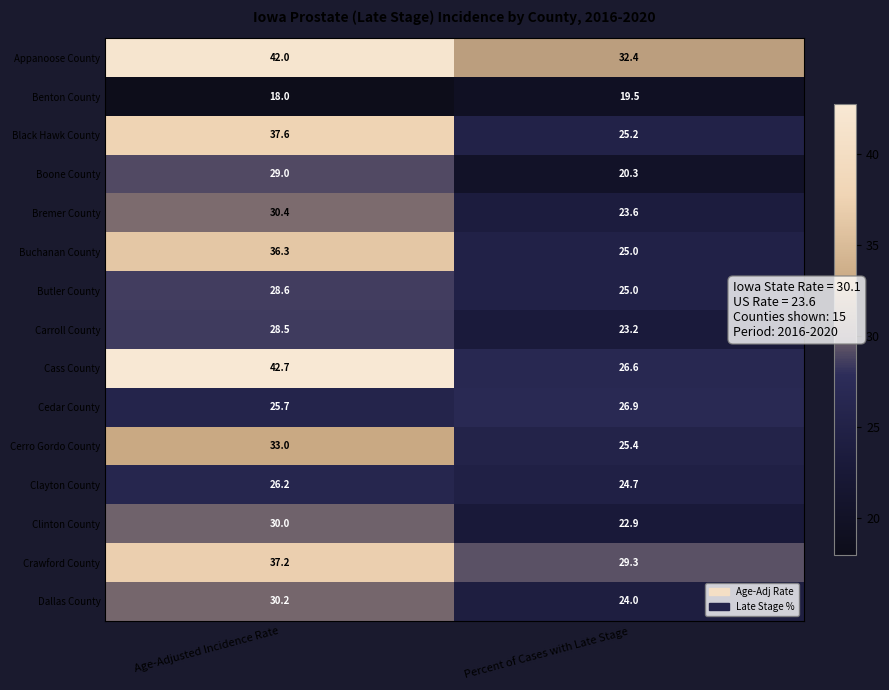

What is the maximum value shown in the chart?

42.7